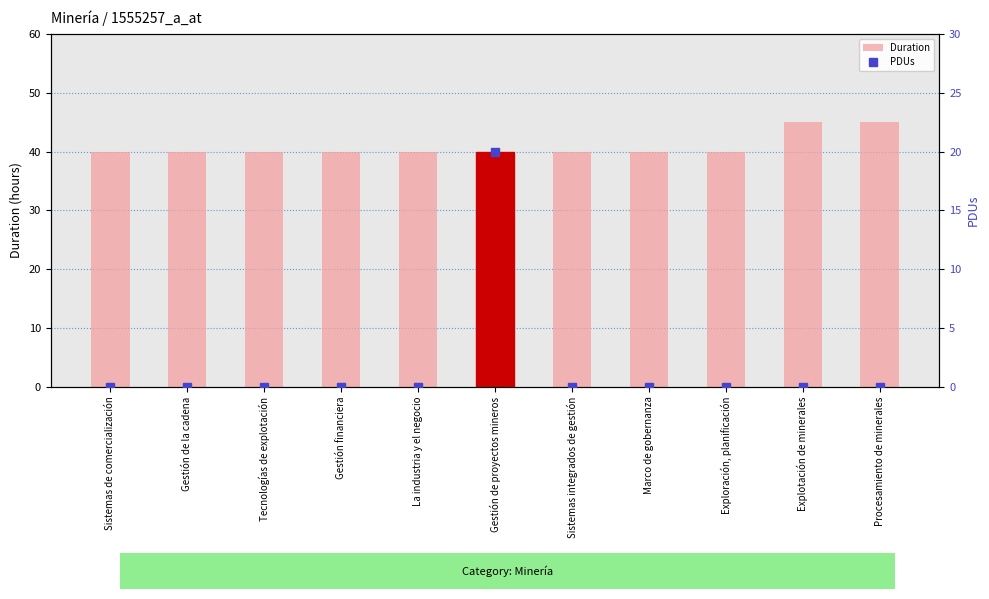

The value of PDUs at Marco de gobernanza is 11. True or false?

False